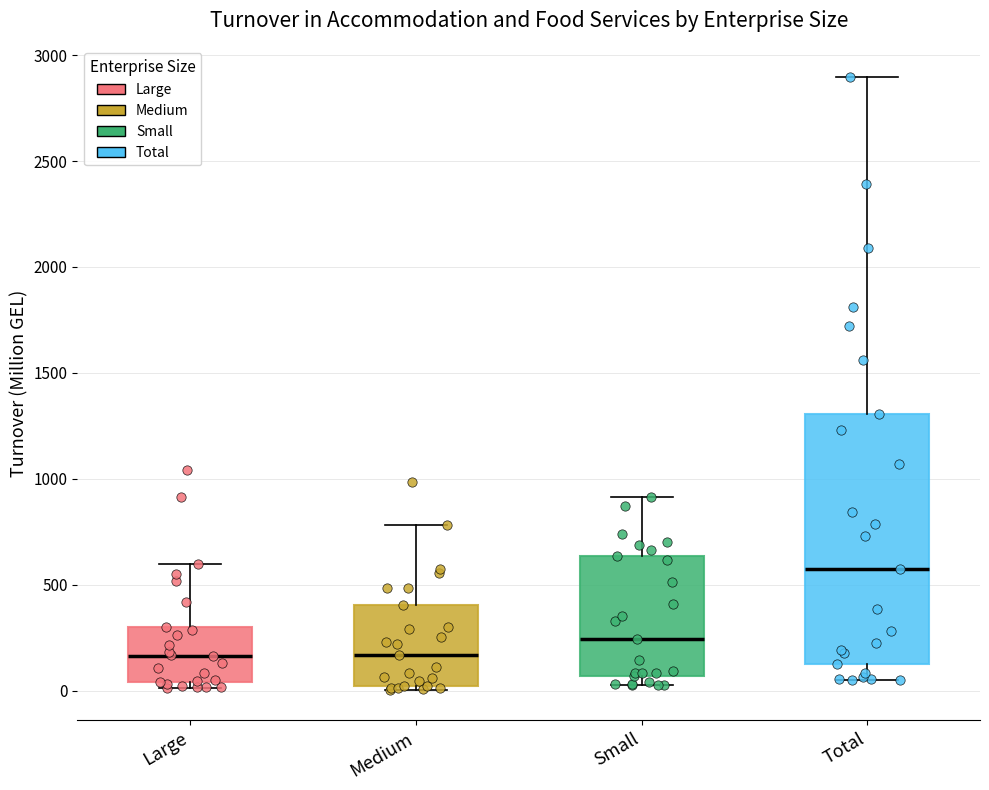

Which box is the tallest, from its lower edge to its upper edge?

Total